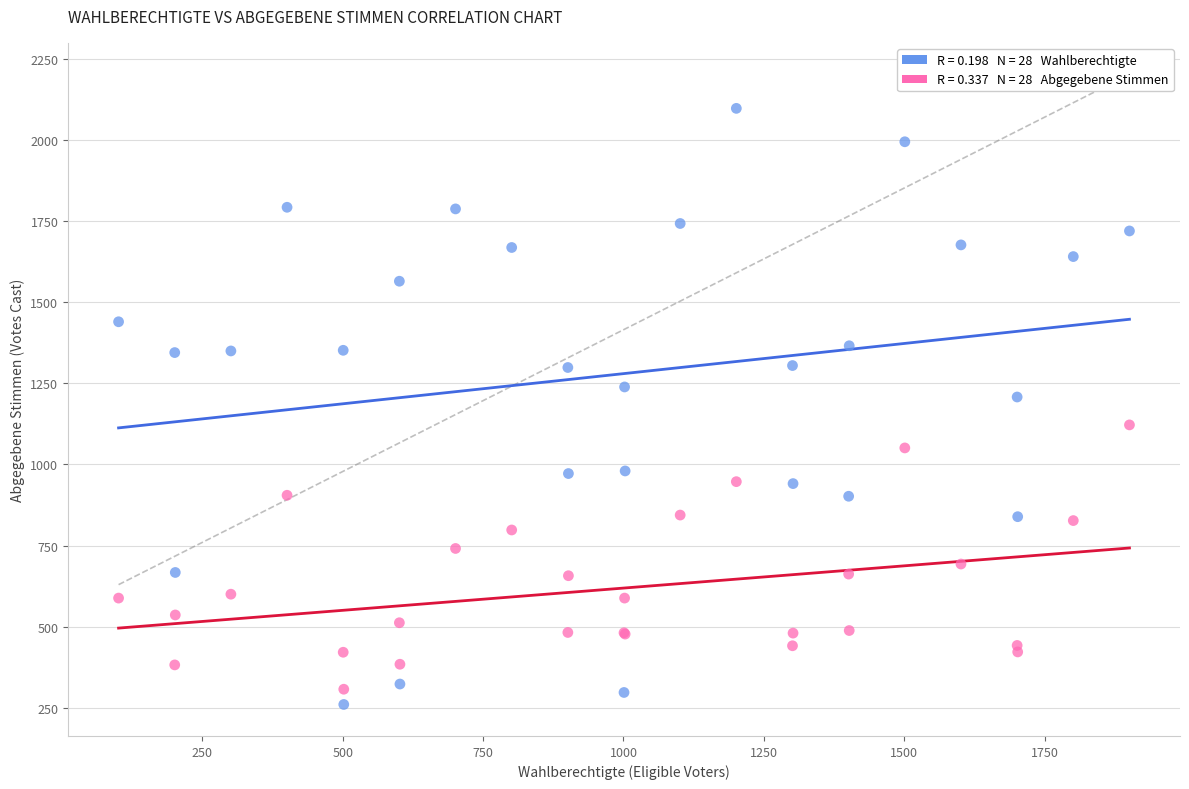

Across all series, what Y value is closest to 1179?

1208